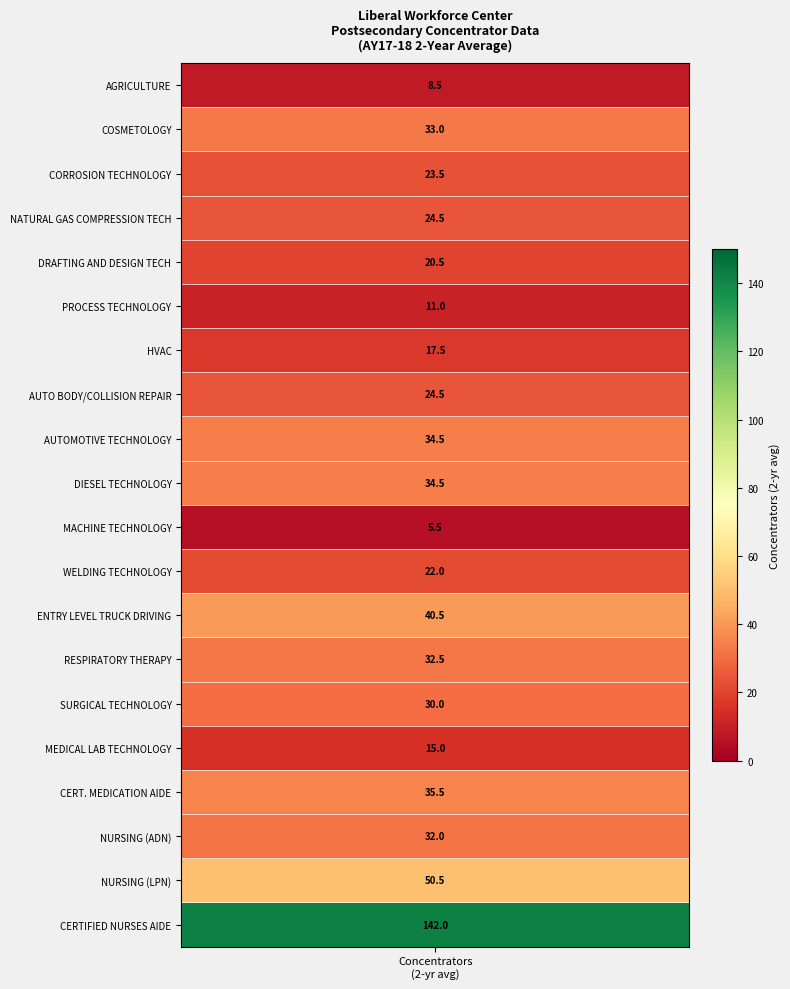

Is it true that the value at 1 is 33.0?

True